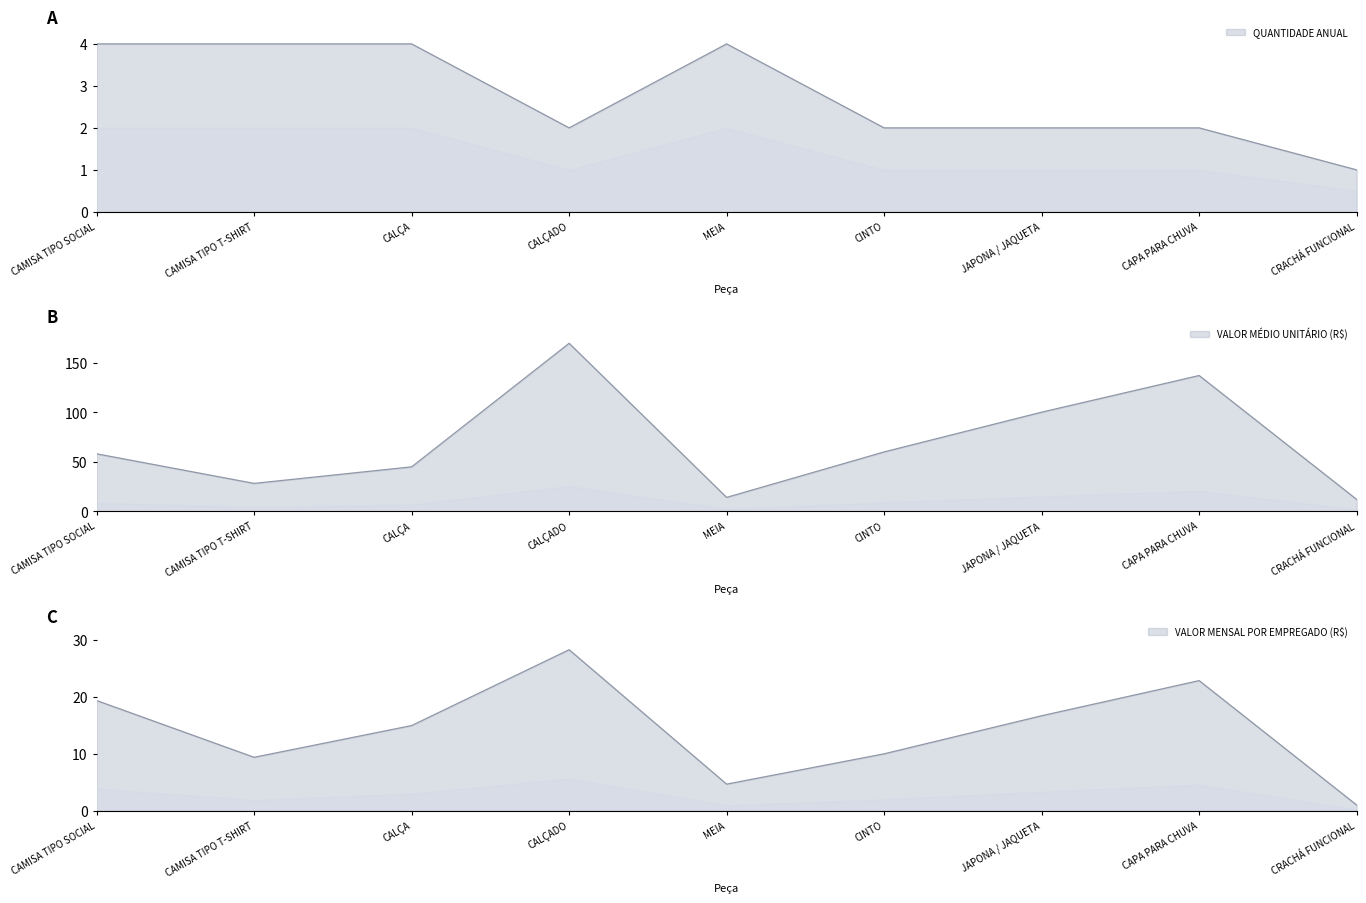

True or false: VALOR MÉDIO UNITÁRIO (R$) and QUANTIDADE ANUAL intersect in this chart.

False